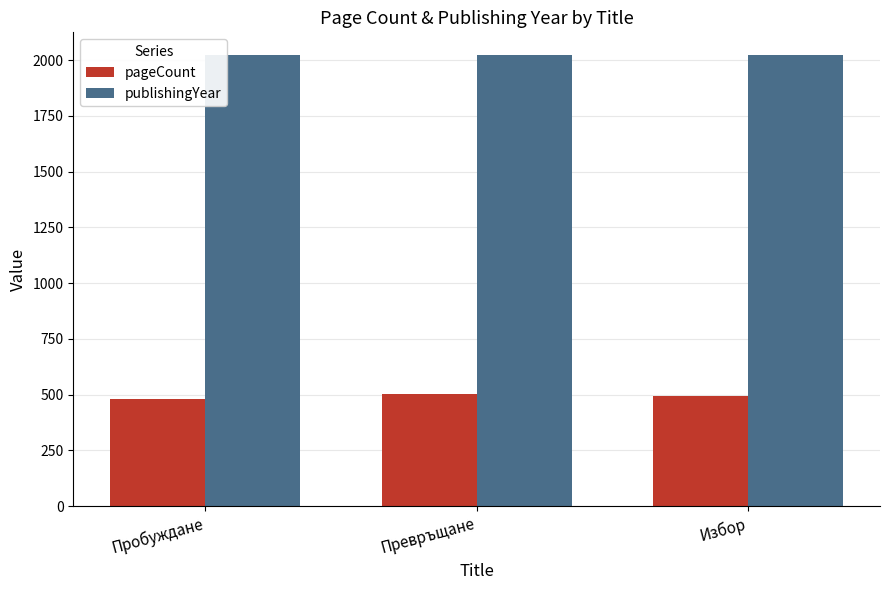

Rank the series at Избор from lowest to highest value.

pageCount, publishingYear